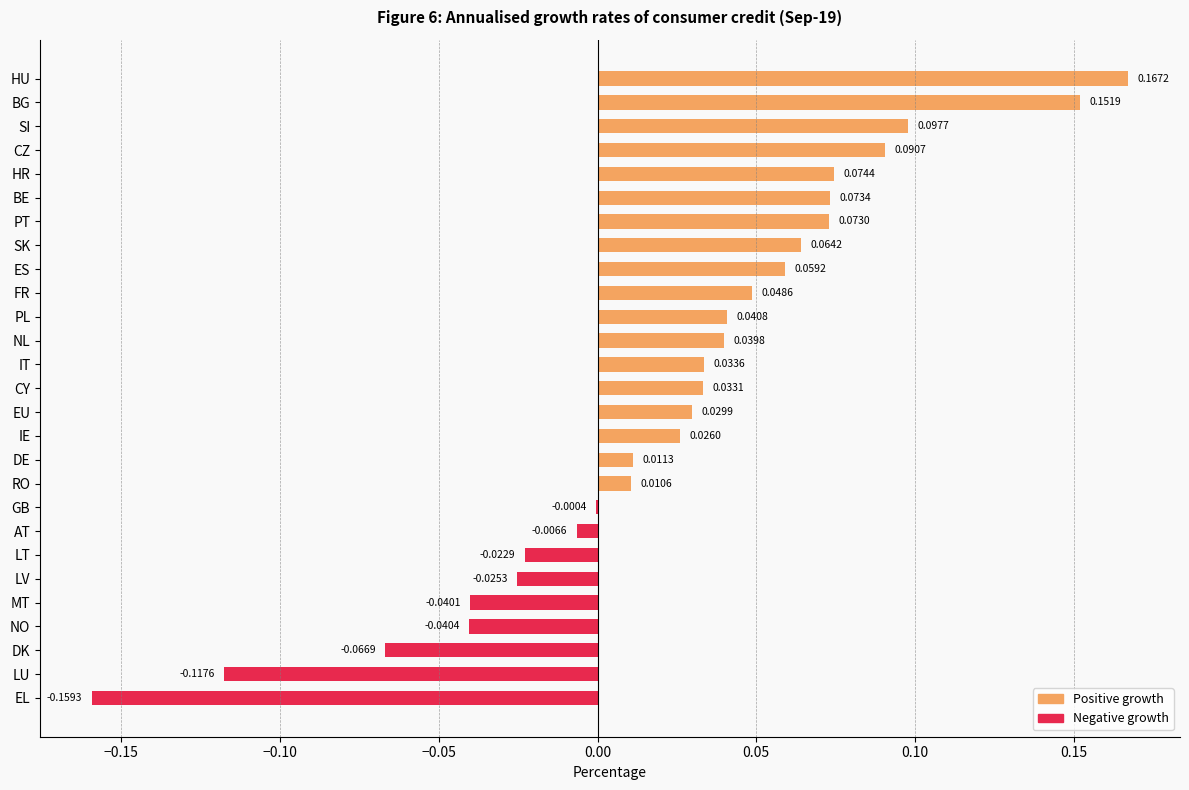

Which category has the highest value across all series?

HU